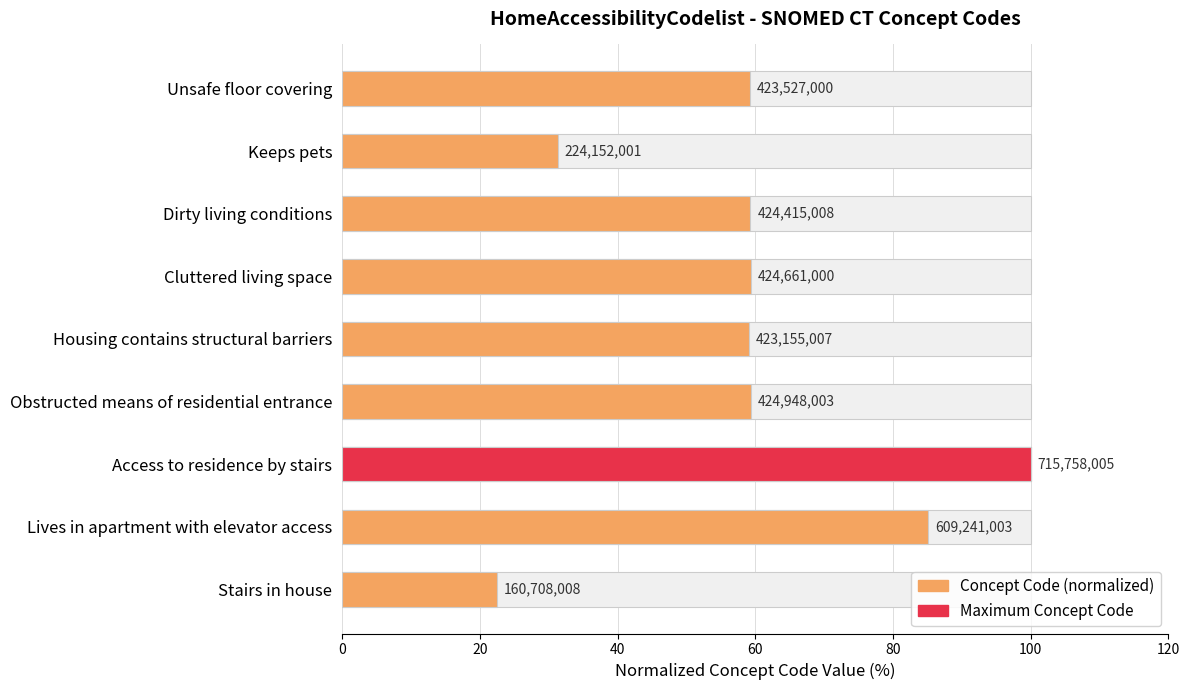

The chart shows a value of 86.5 at 100. True or false?

False